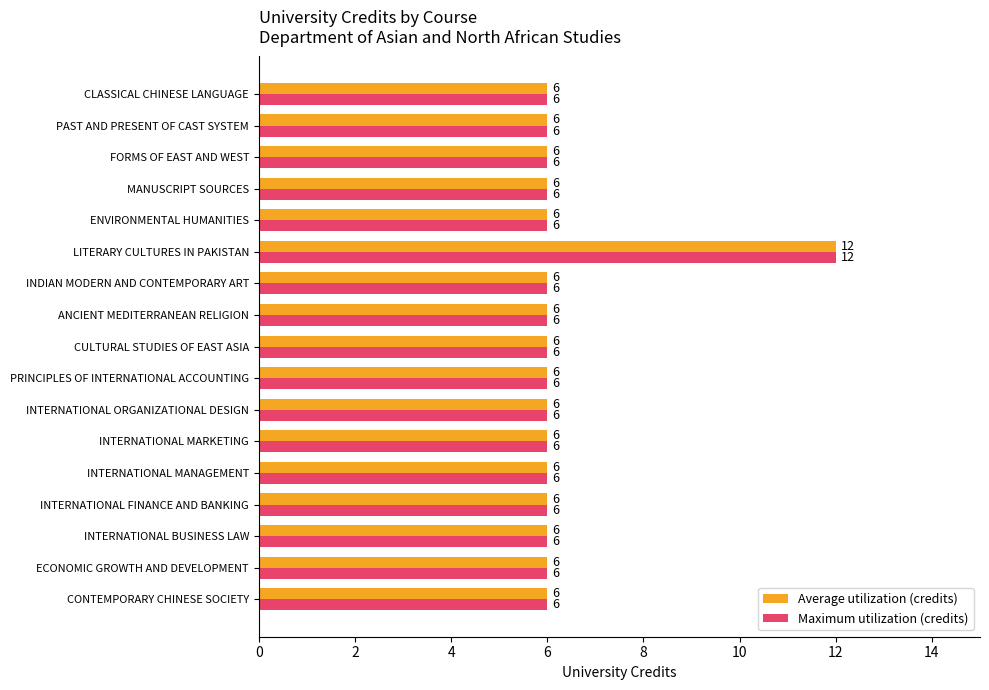

Which category has the highest value in the Maximum utilization (credits) series?

LITERARY CULTURES IN PAKISTAN